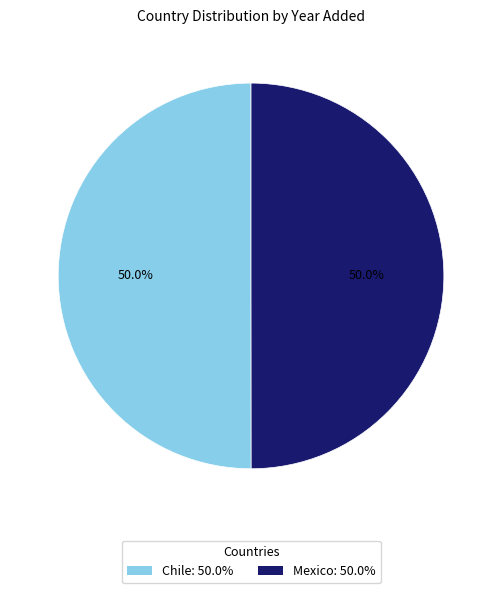

What is the ratio of the value at Mexico: 50.0% to the value at Chile: 50.0%?

1.0